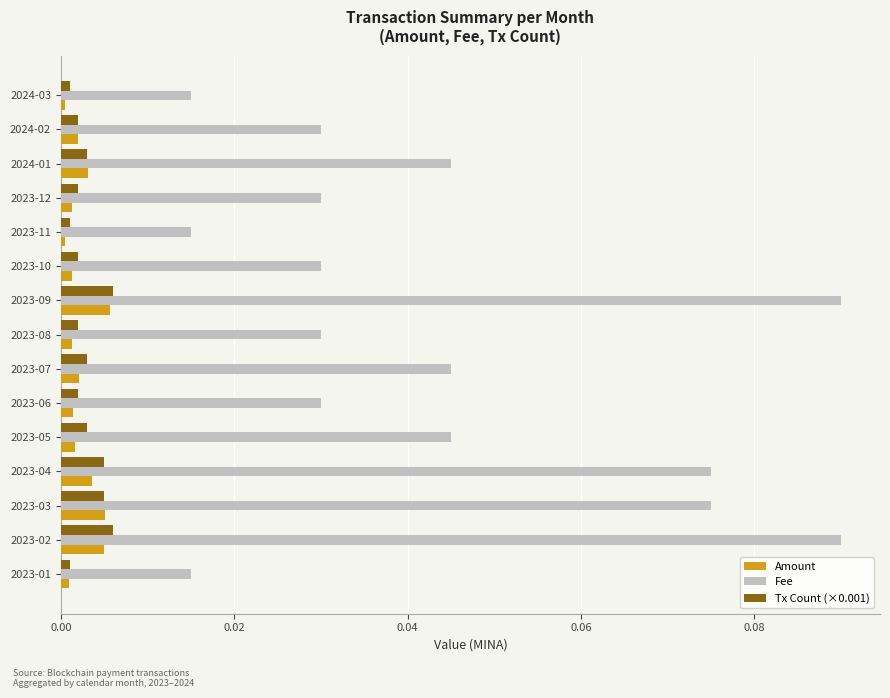

What are all the series names shown in the legend?

Amount, Fee, Tx Count (×0.001)